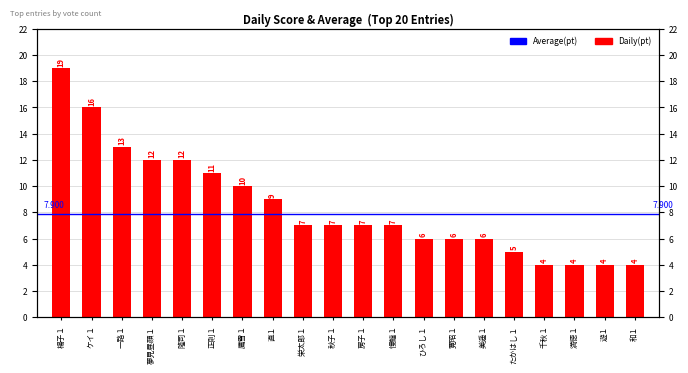

At which label is the value closest to 11?

正則１